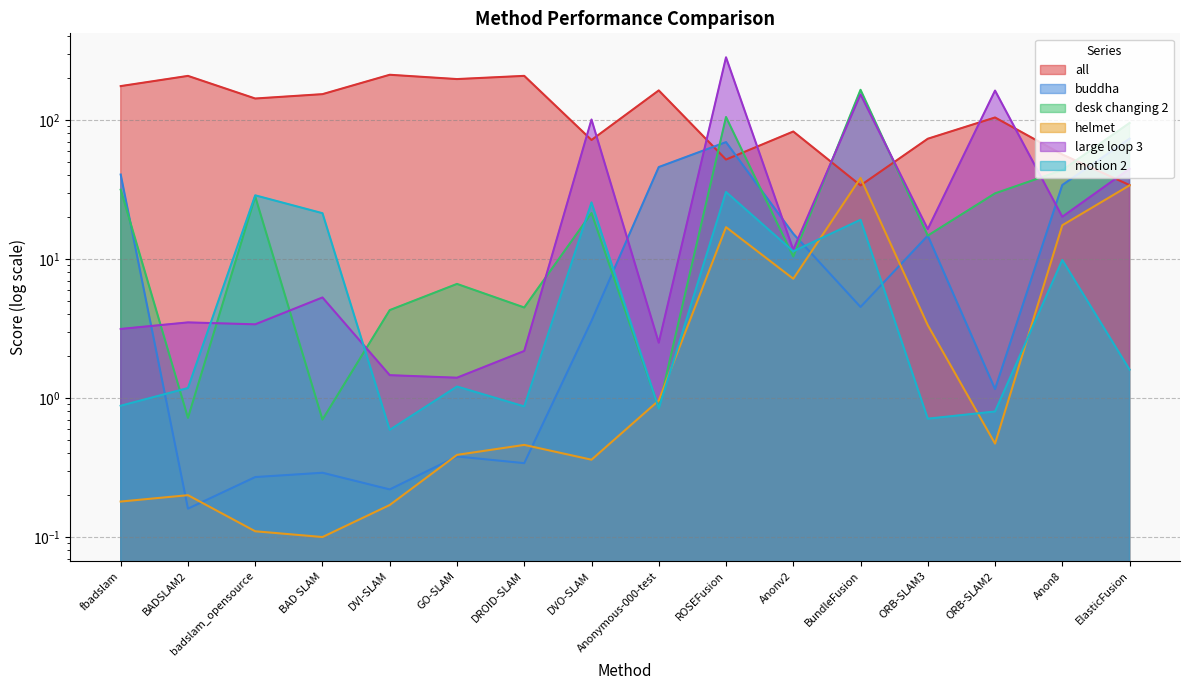

How many lines are shown in the chart?

6